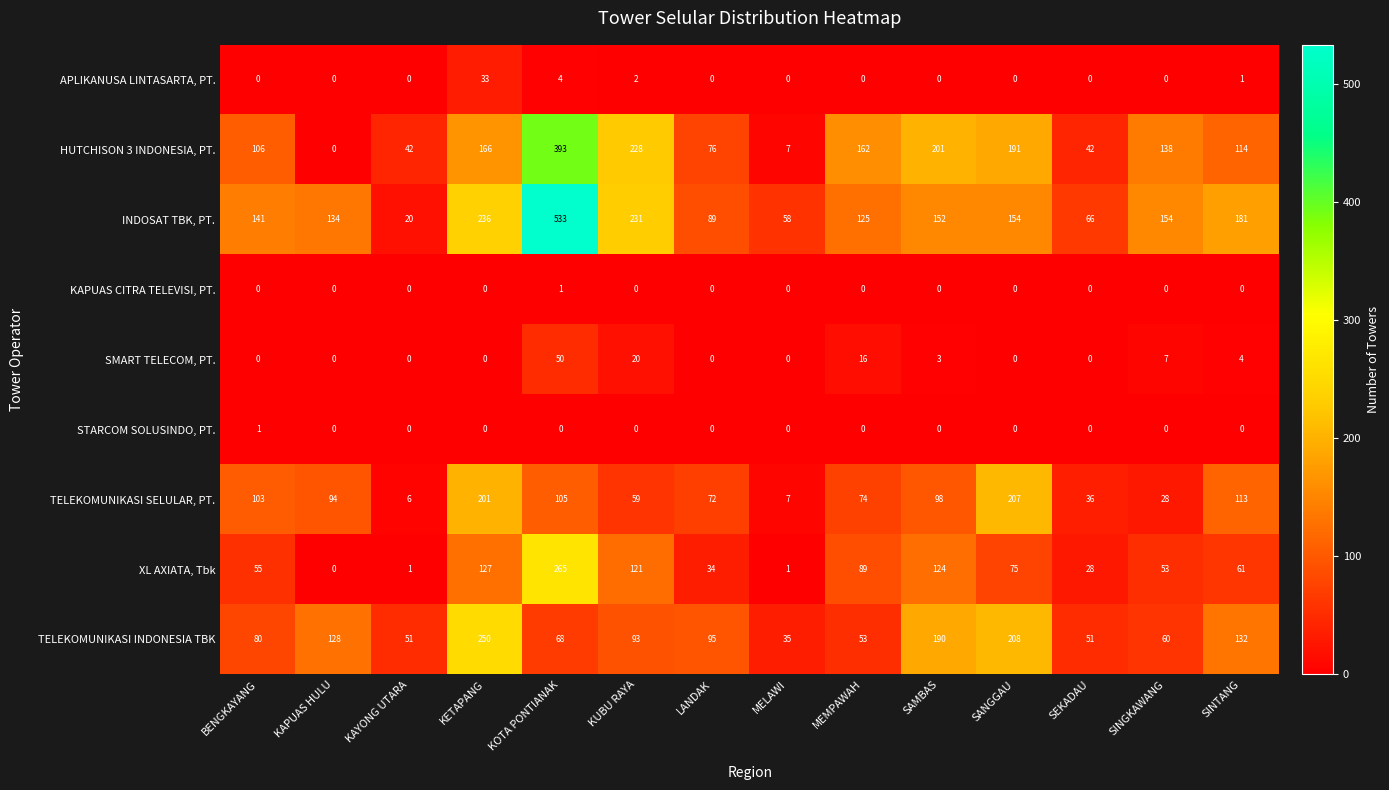

What is the difference between the second highest and second lowest values in the TELEKOMUNIKASI INDONESIA TBK series?

157